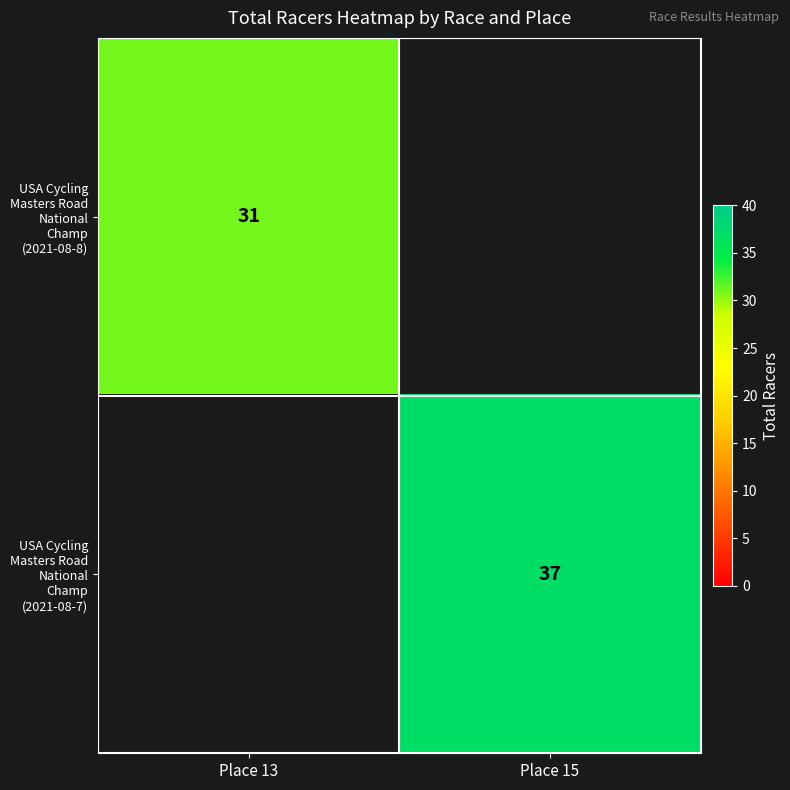

The USA Cycling Masters Road National Champ (2021-08-7) series shows 37 at Place 15. True or false?

True